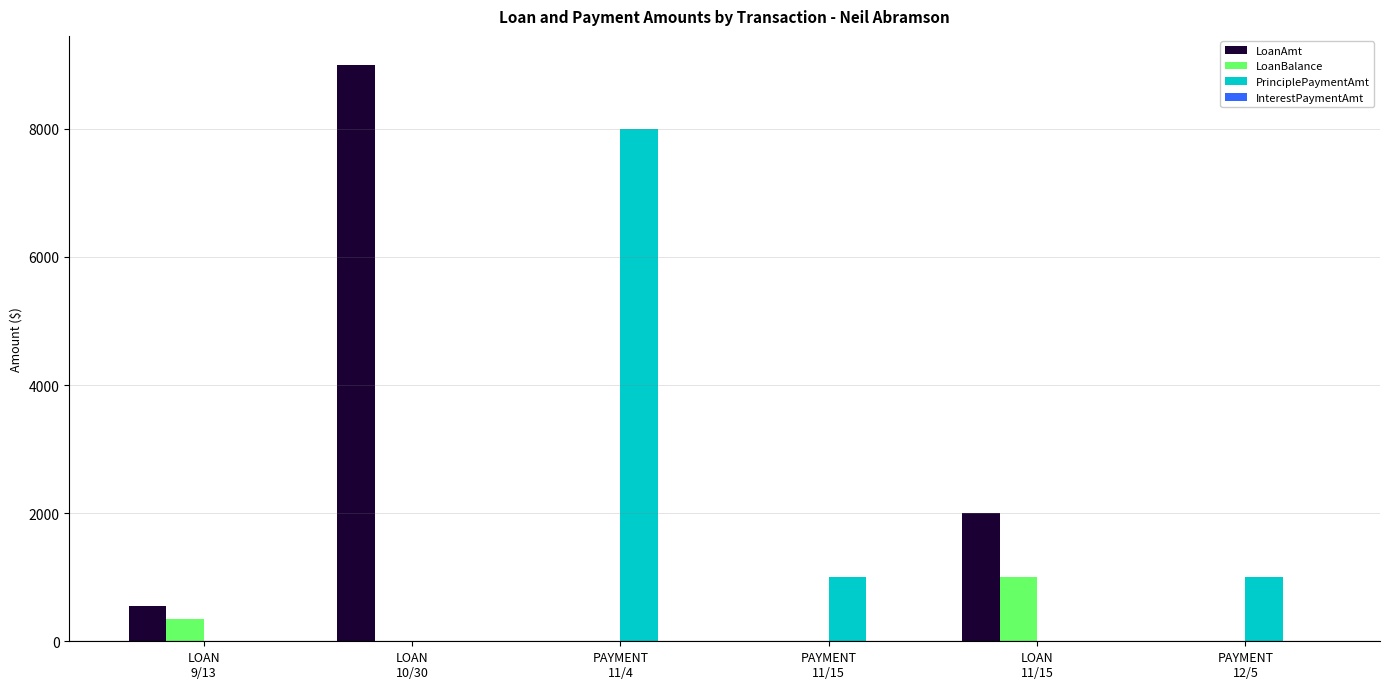

Count the number of categories in the chart.

6